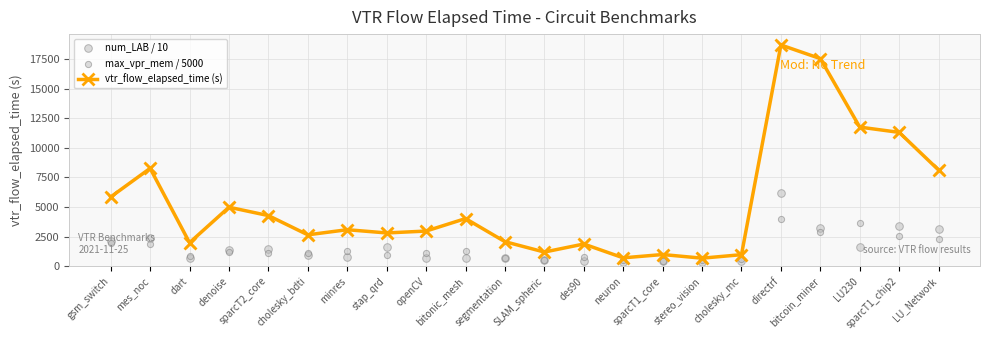

What is the total value across all series at sparcT1_chip2?

17254.0